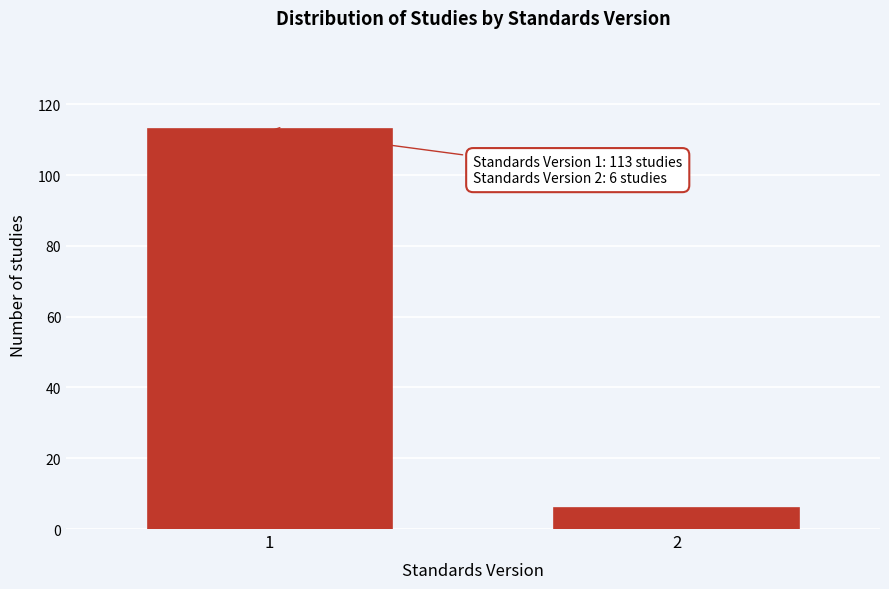

Reading right to left, list all the values displayed in this chart.

2=6	1=113